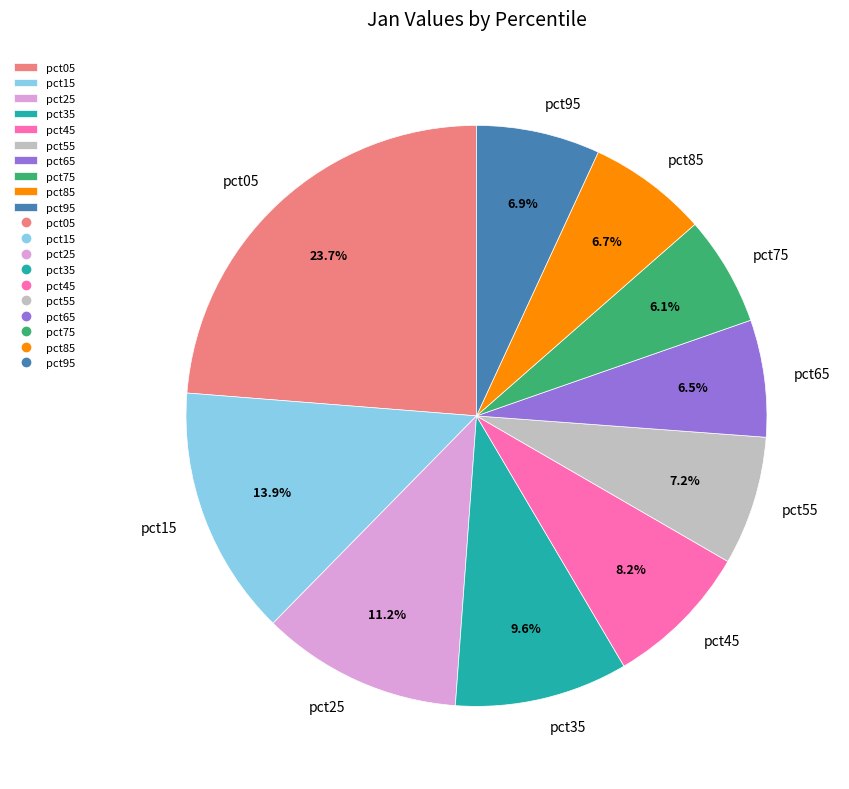

How many segments does this pie chart have?

10